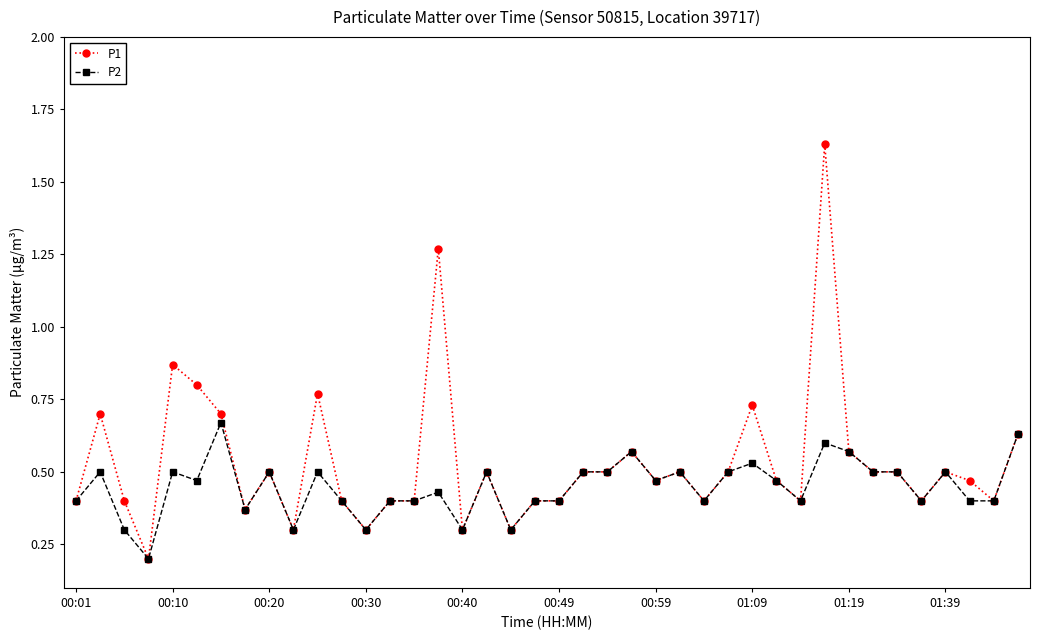

Count the P2 values in the range 0 to 1.

40